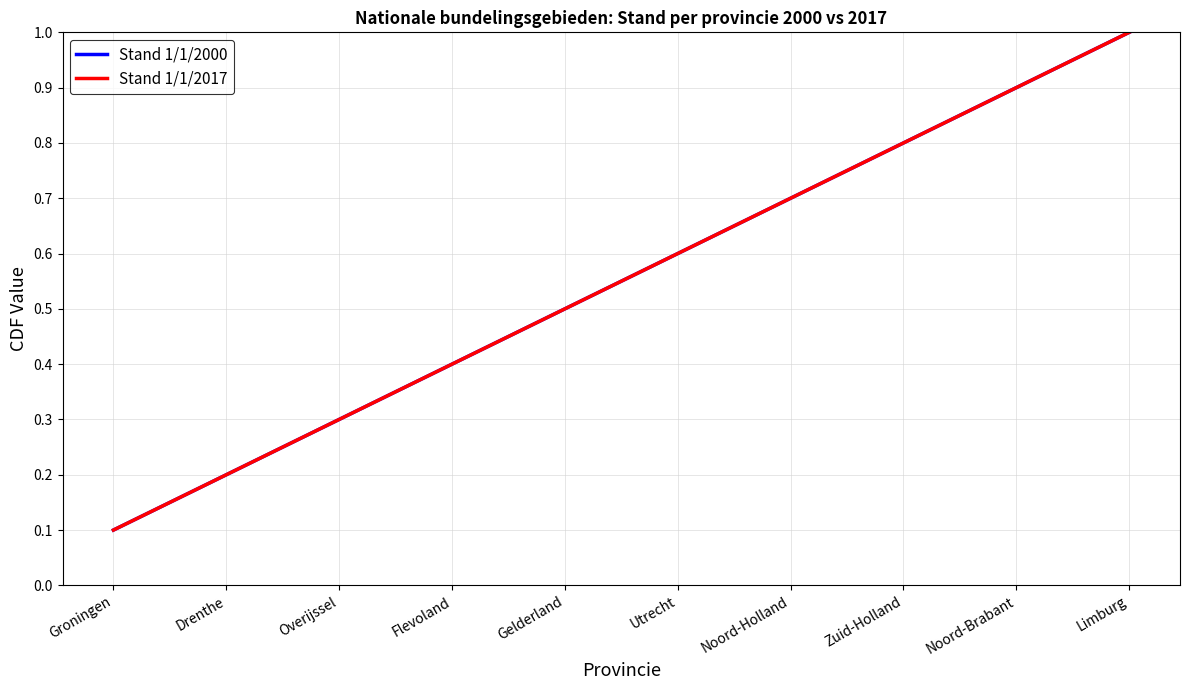

How many lines are shown in the chart?

2